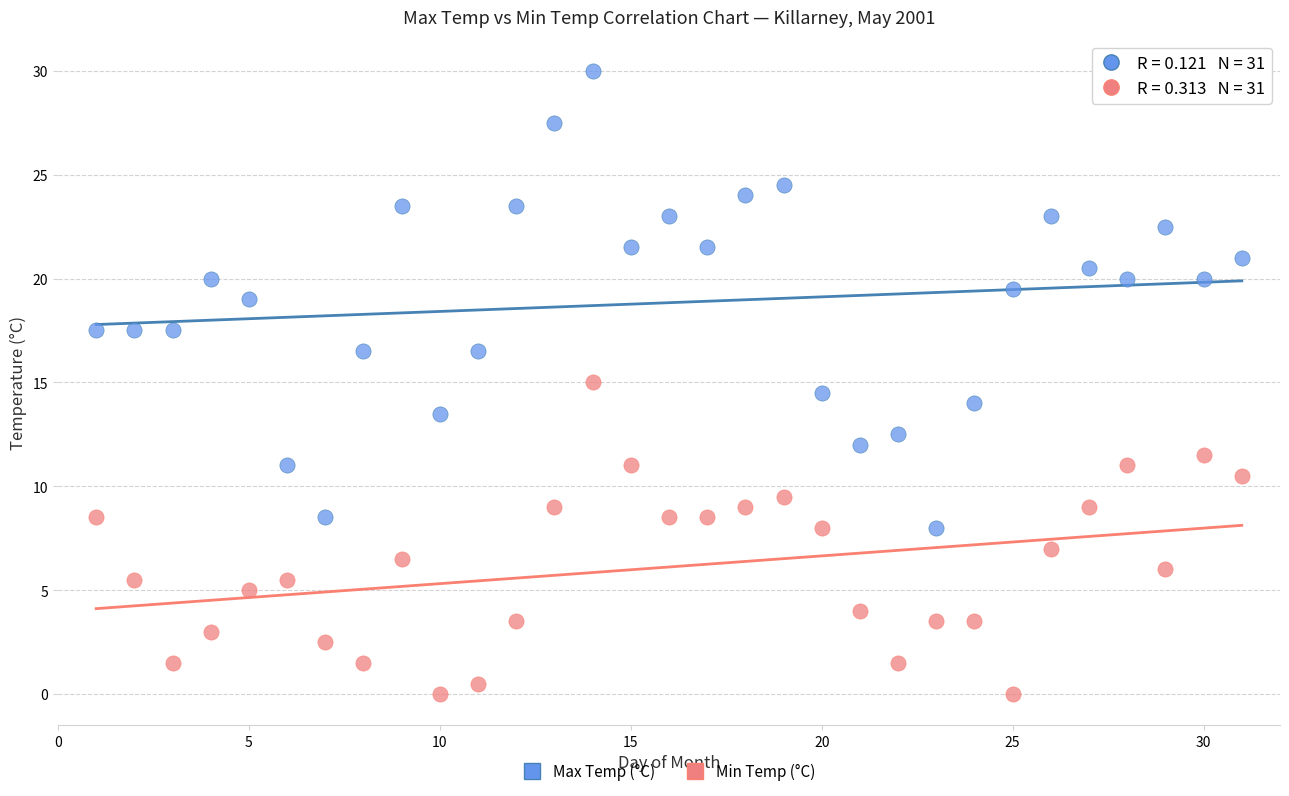

Across all data points, what is the range of Y values (max minus min)?

30.0